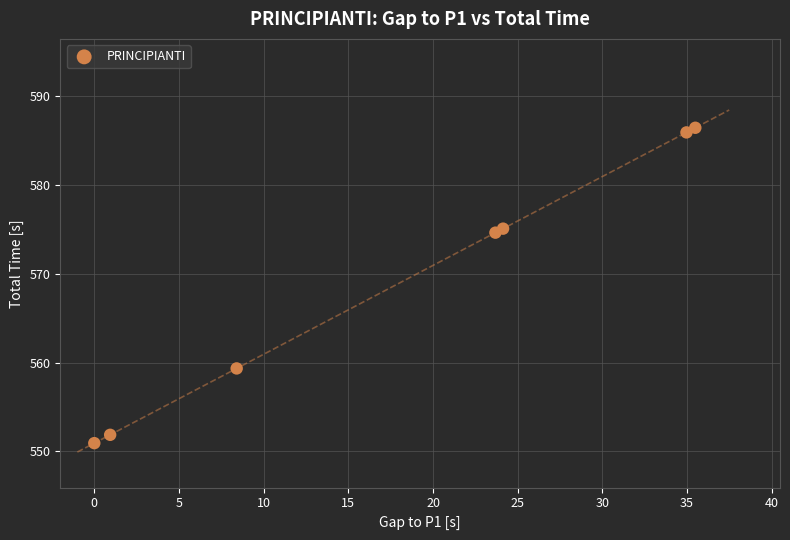

What is the average X value?

18.2